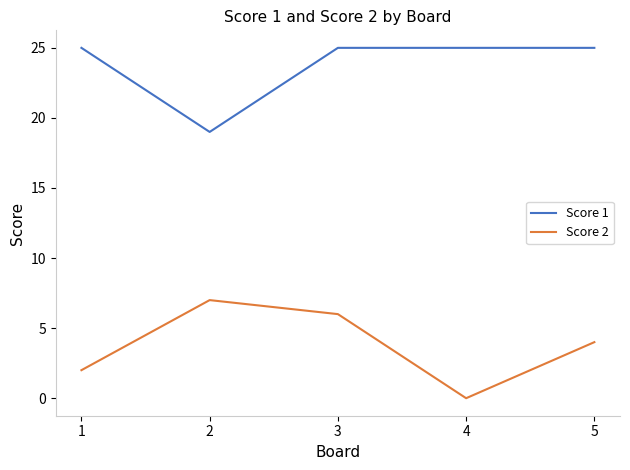

What is the average value of the Score 1 series?

24